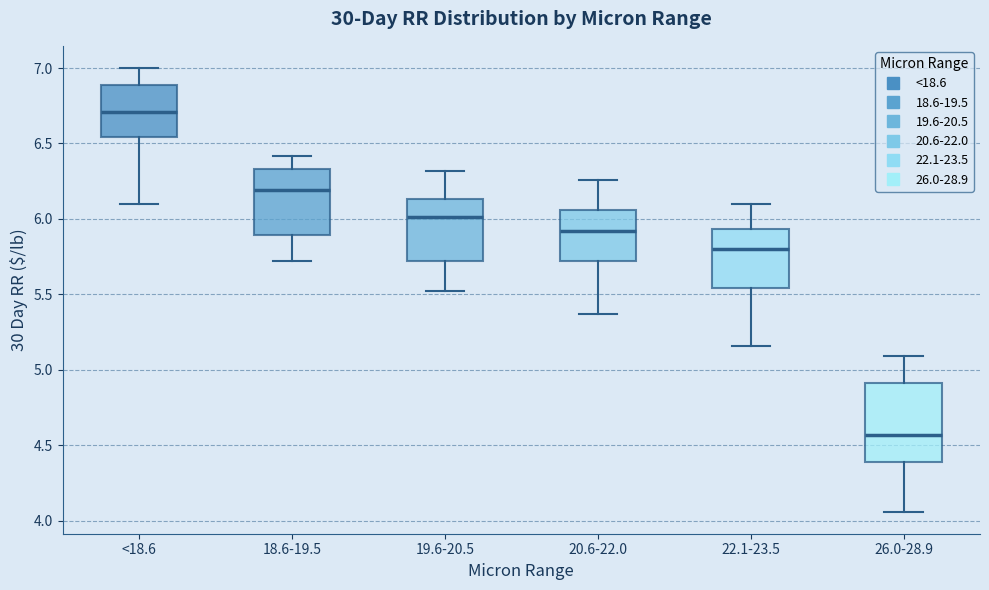

Which box is the tallest, from its lower edge to its upper edge?

26.0-28.9